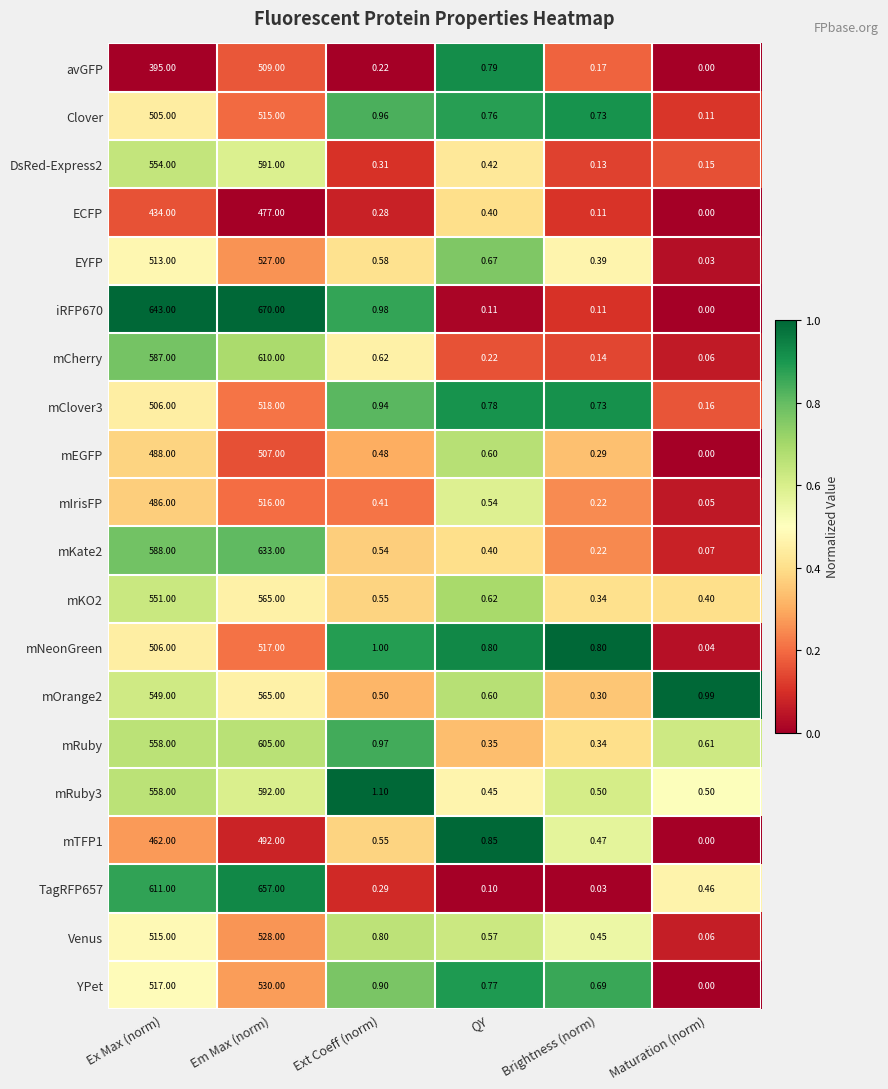

At which label does Clover reach its peak?

Em Max (norm)